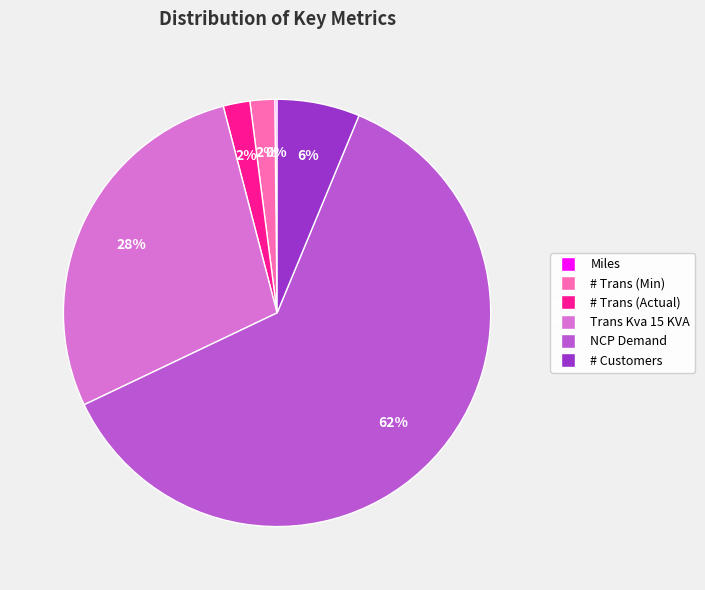

What is the majority slice?

NCP Demand